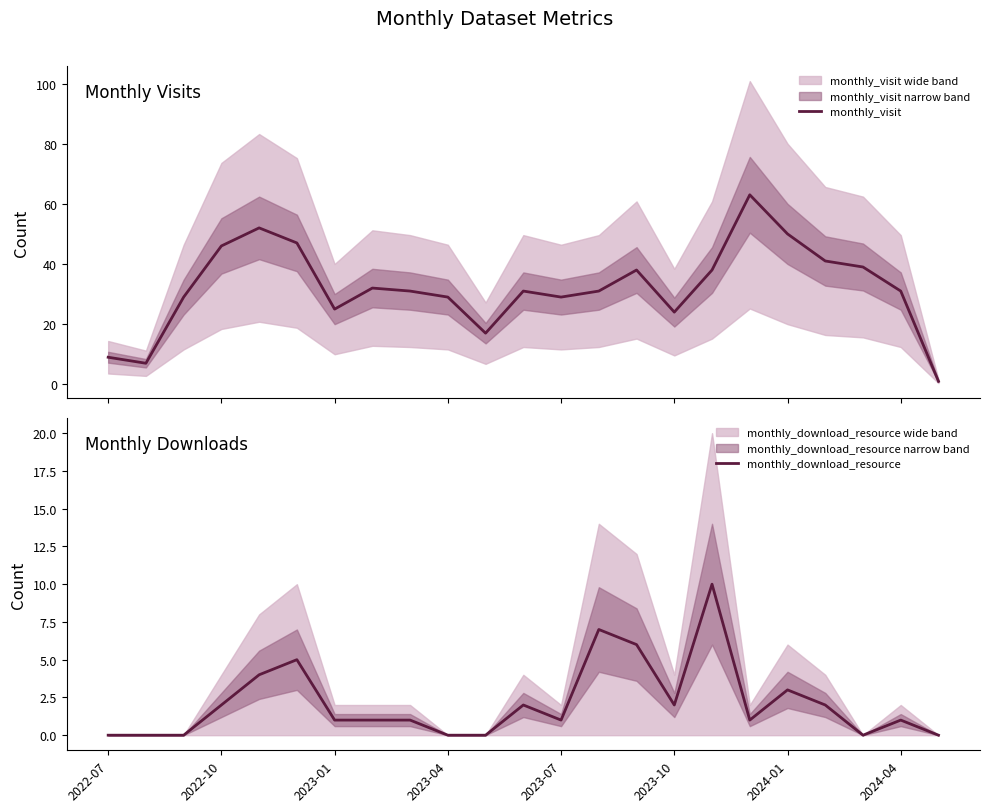

True or false: monthly_download_resource has a value of 1 at 2023-07.

True